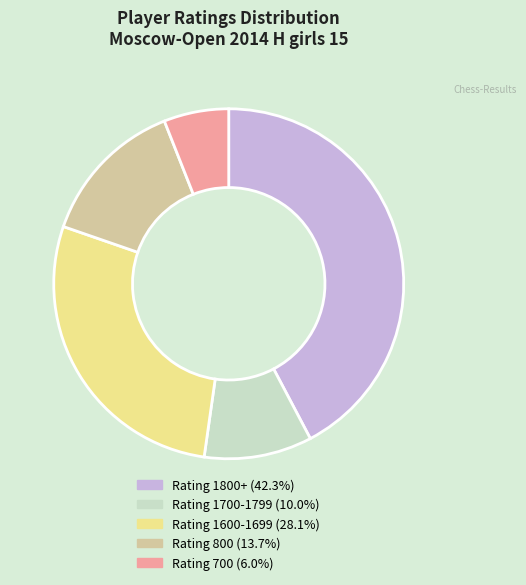

Is there any slice that represents more than half of the pie?

No